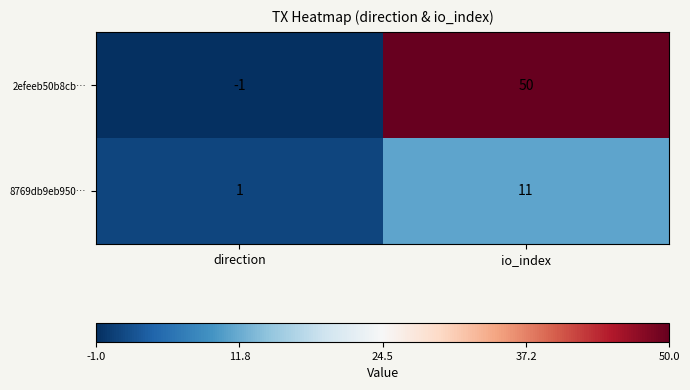

What is the greatest value displayed?

50